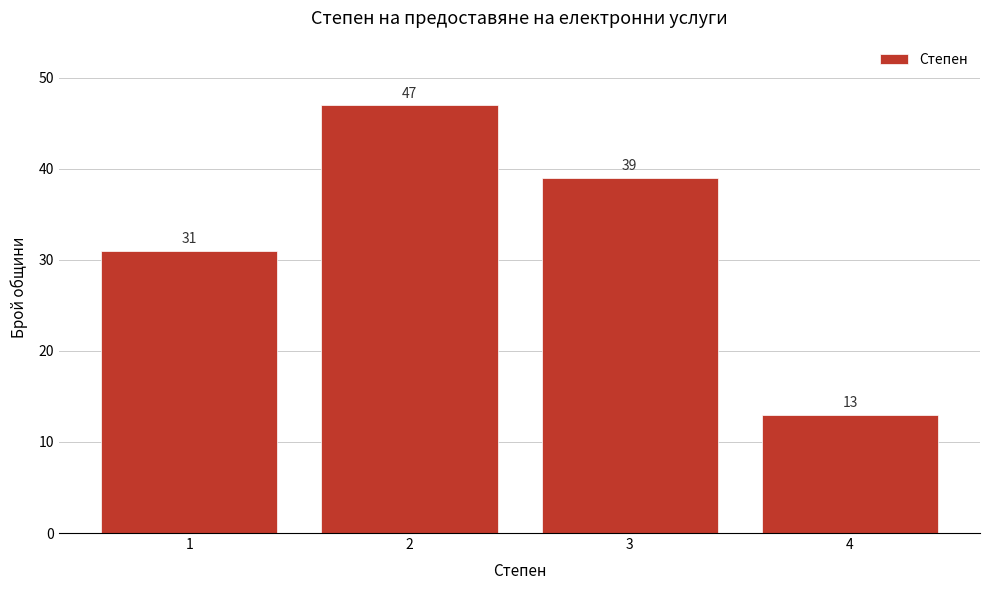

Reading left to right, list all the values displayed in this chart.

31	47	39	13